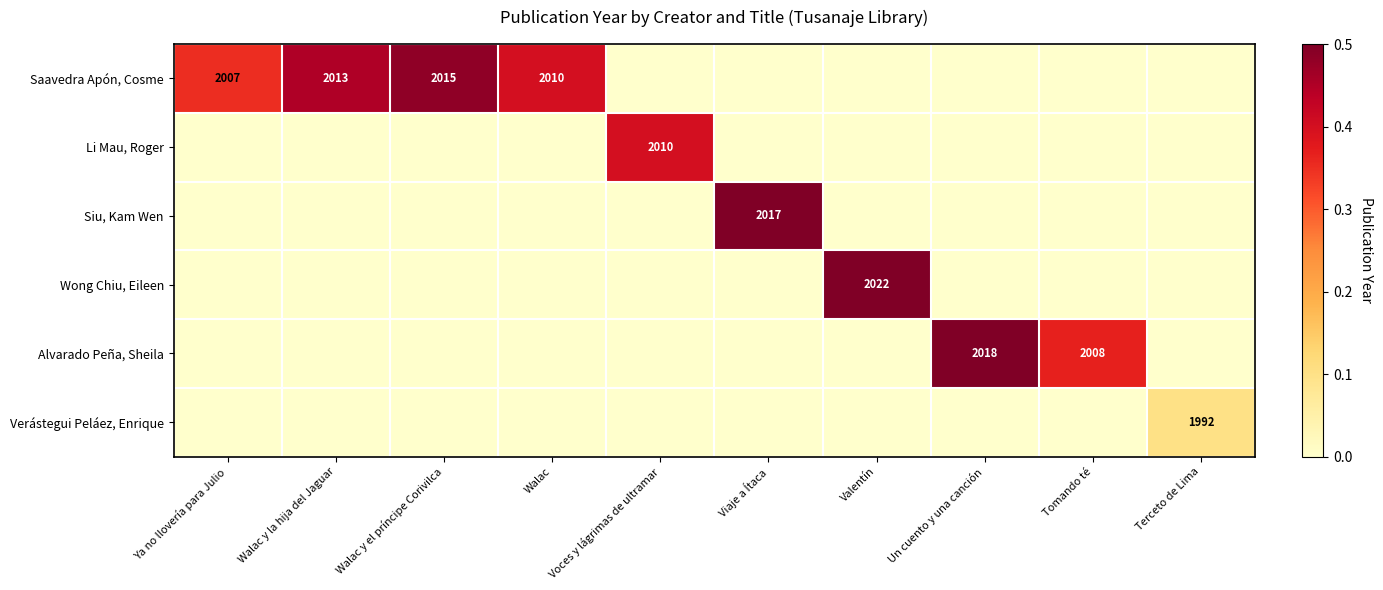

Is it true that Li Mau, Roger equals 0.2 at Voces y lágrimas de ultramar?

False